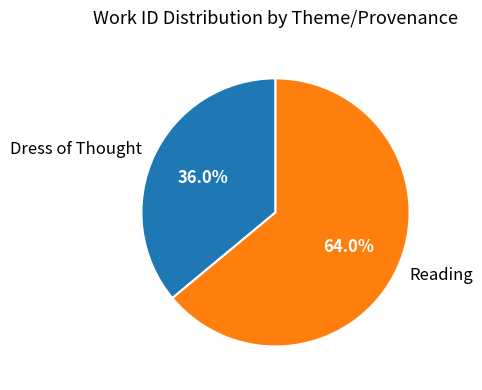

Which slice is the smallest?

Dress of Thought